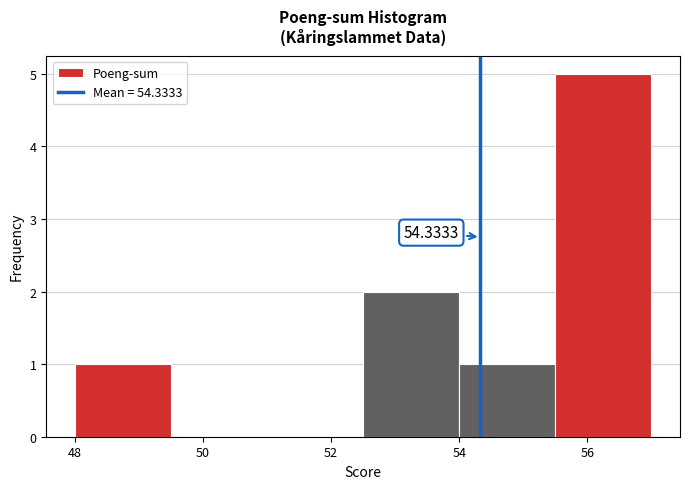

Which range on the x-axis has the tallest bar?

55.5 to 57.0